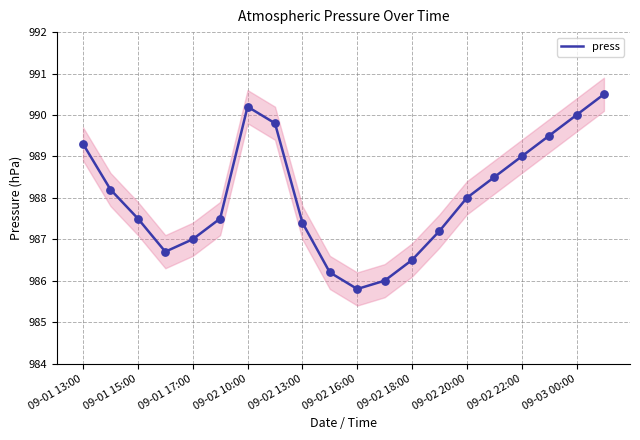

What is the change in value from 09-02 18:00 to 09-02 22:00?

+2.5